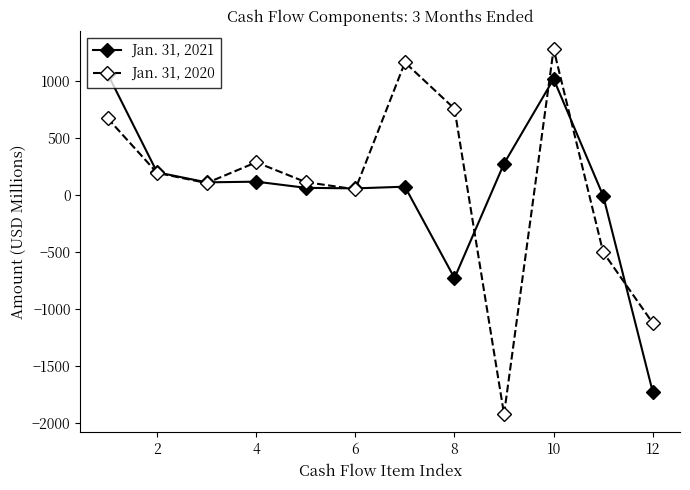

List the series in order of their peak value, lowest first.

Jan. 31, 2021, Jan. 31, 2020